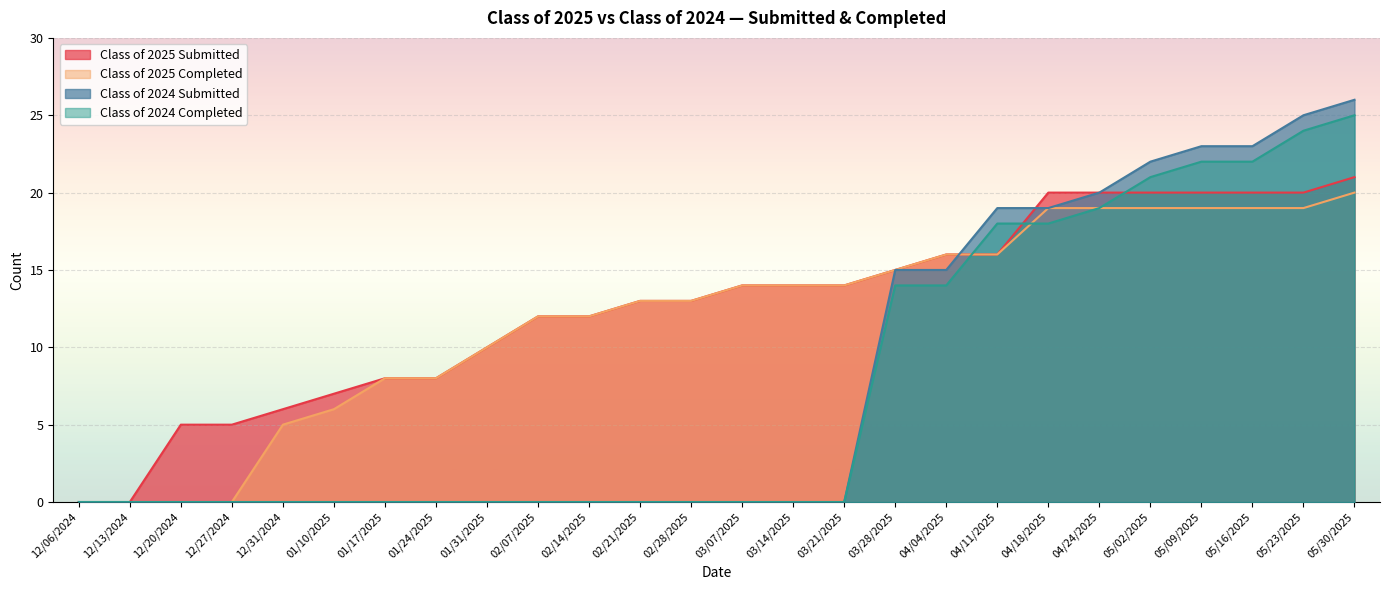

What is the difference between the Class of 2025 Completed values at 04/11/2025 and 12/20/2024?

16